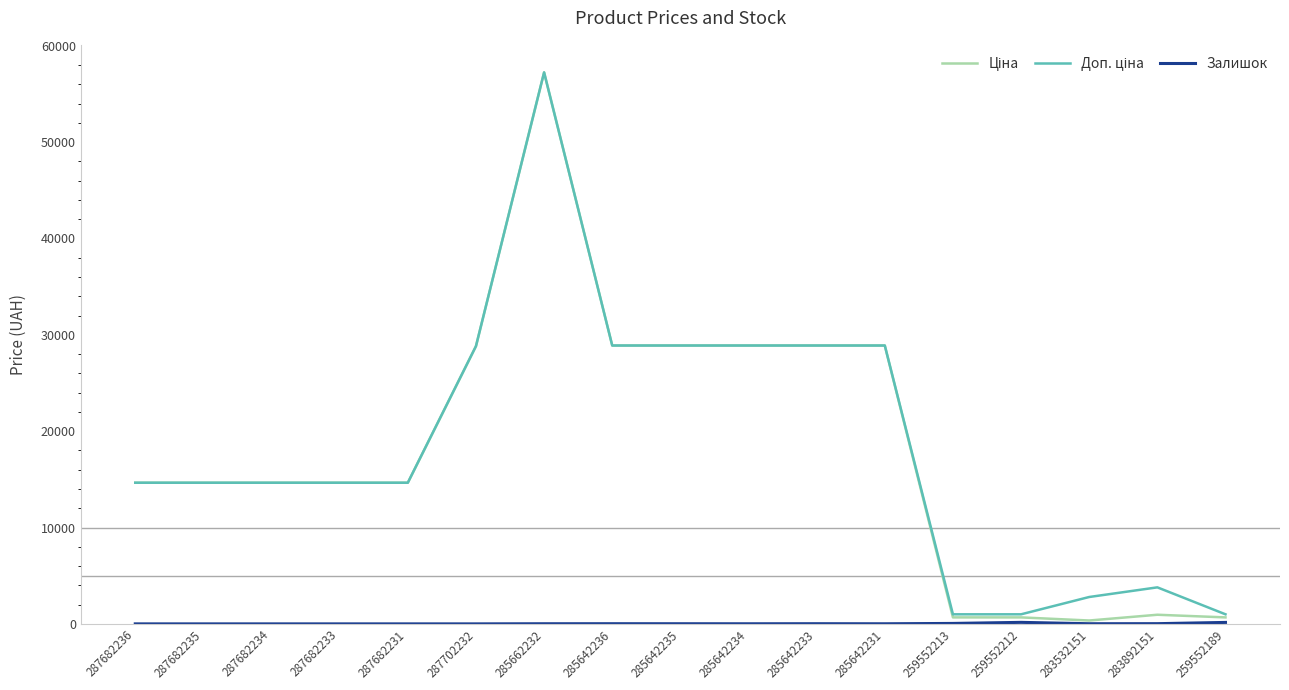

At which category is the sum across all series the highest?

285662232